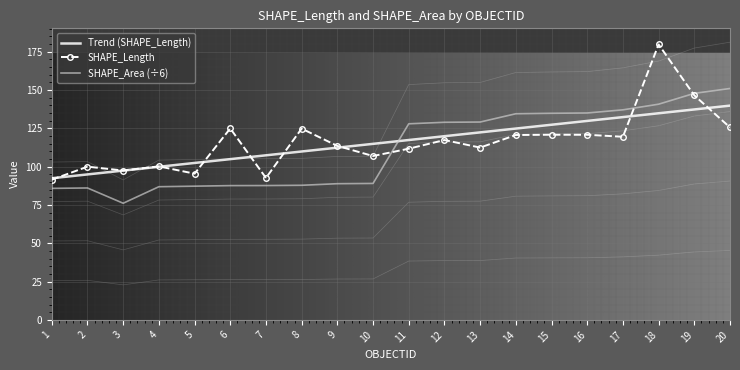

Which series changed the most between 8 and 13?

SHAPE_Area